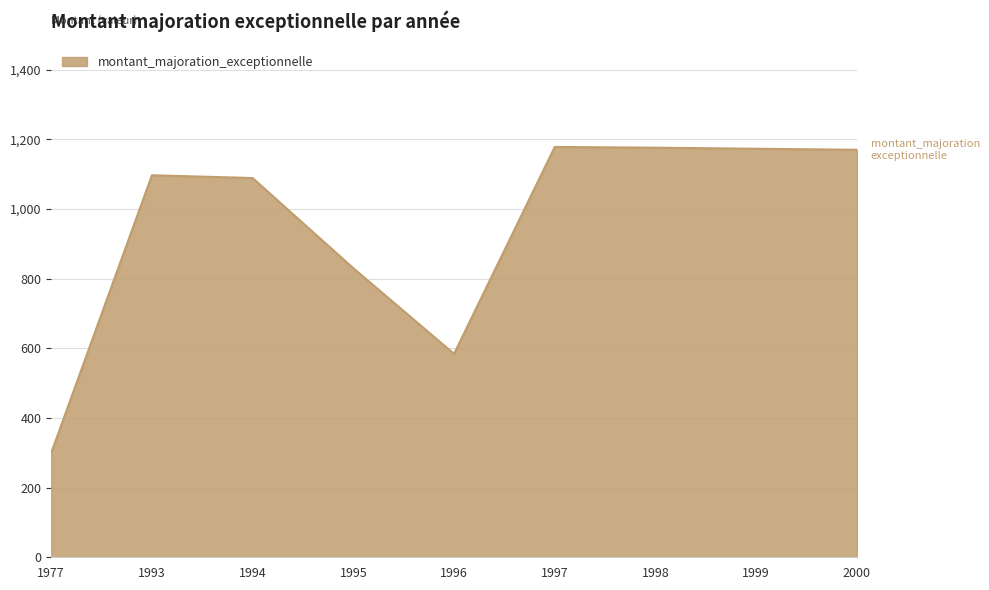

What is the change in value from 1996 to 1997?

+594.1